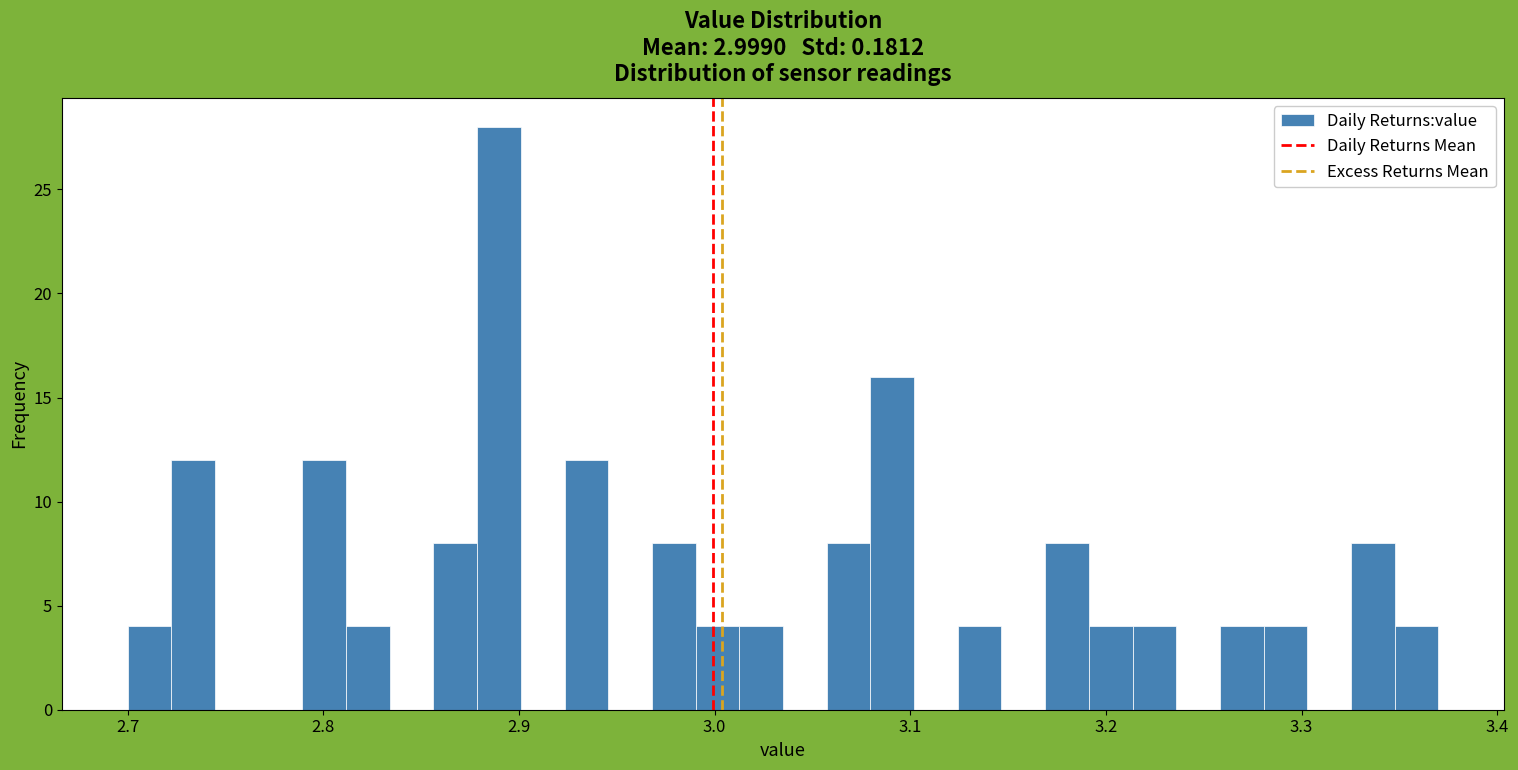

Around what value on the x-axis is the tallest bar? Give the approximate position of its centre, as read against the axis.

2.89